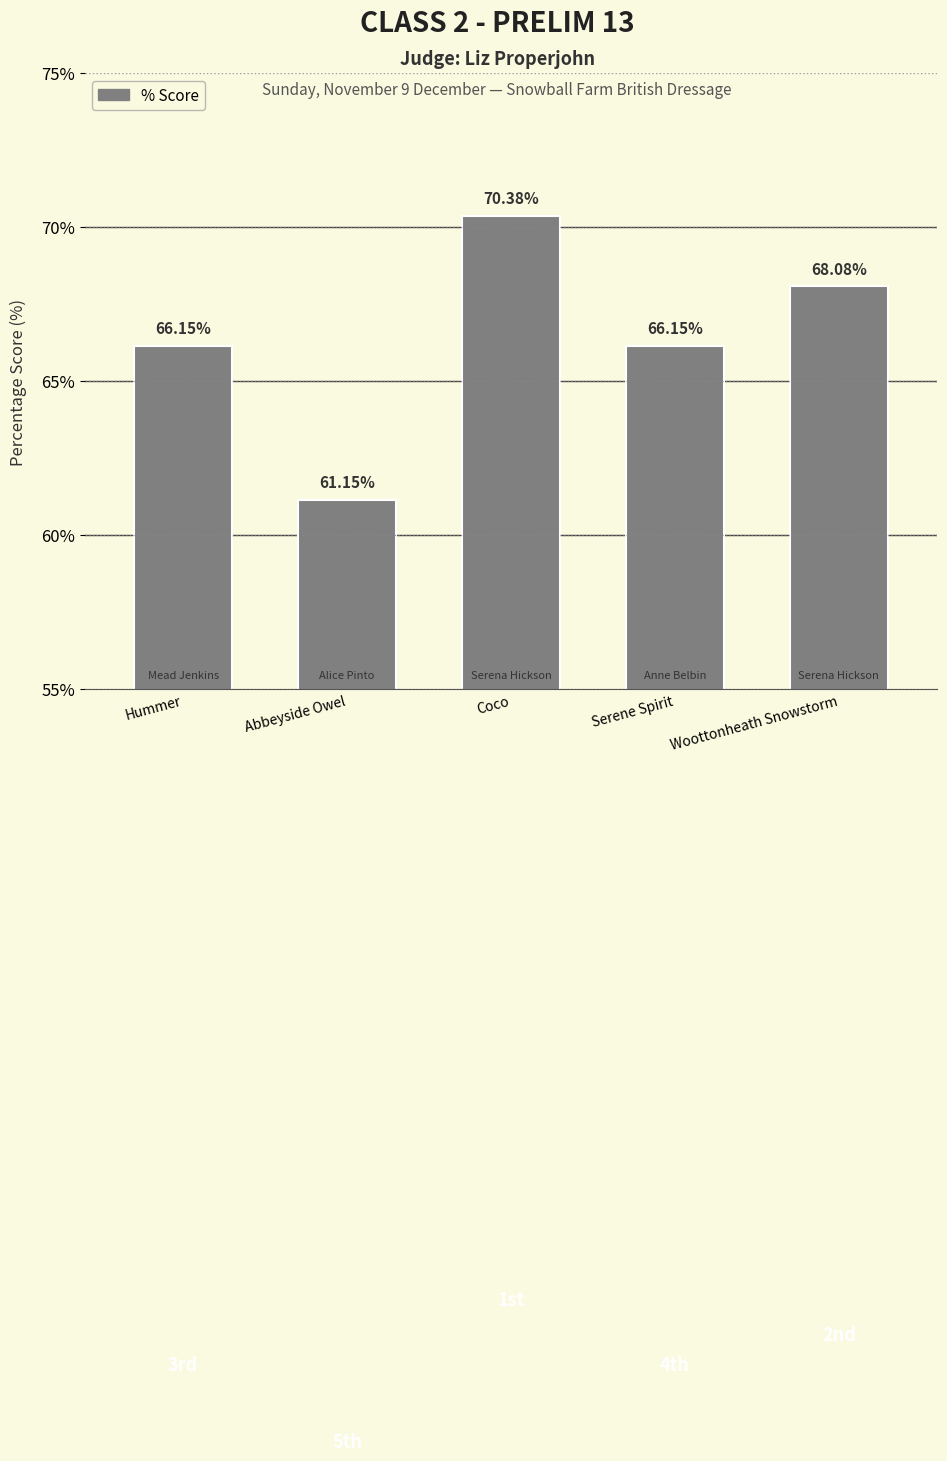

What is the average value?

66.4